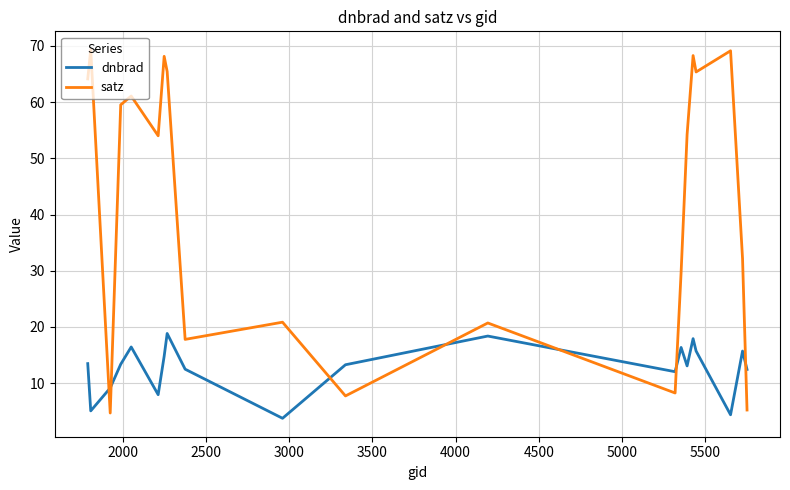

Which series has the widest spread of values?

satz